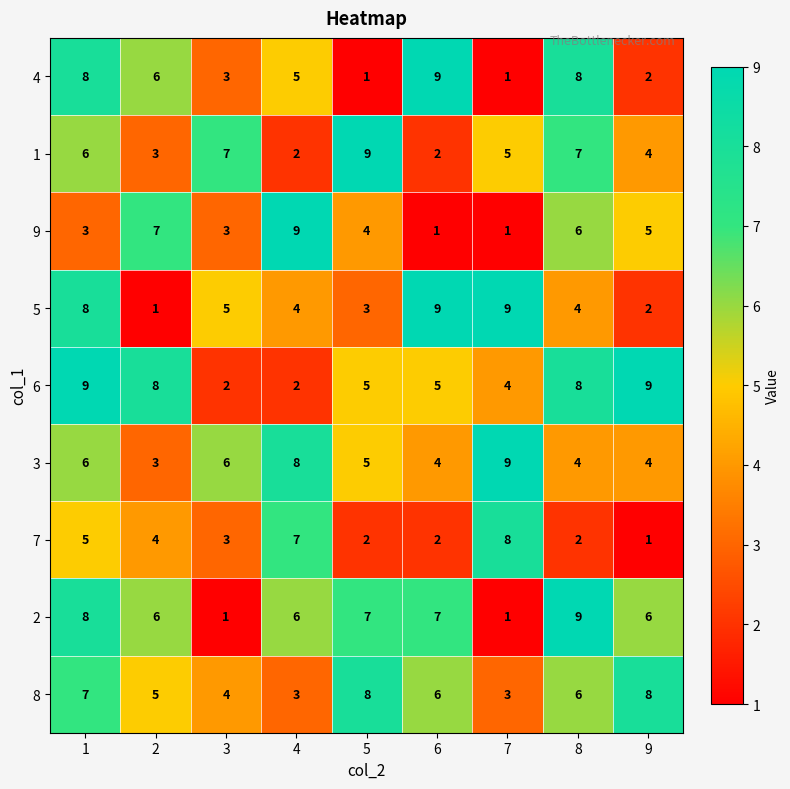

What is the highest value of the 4 series?

9